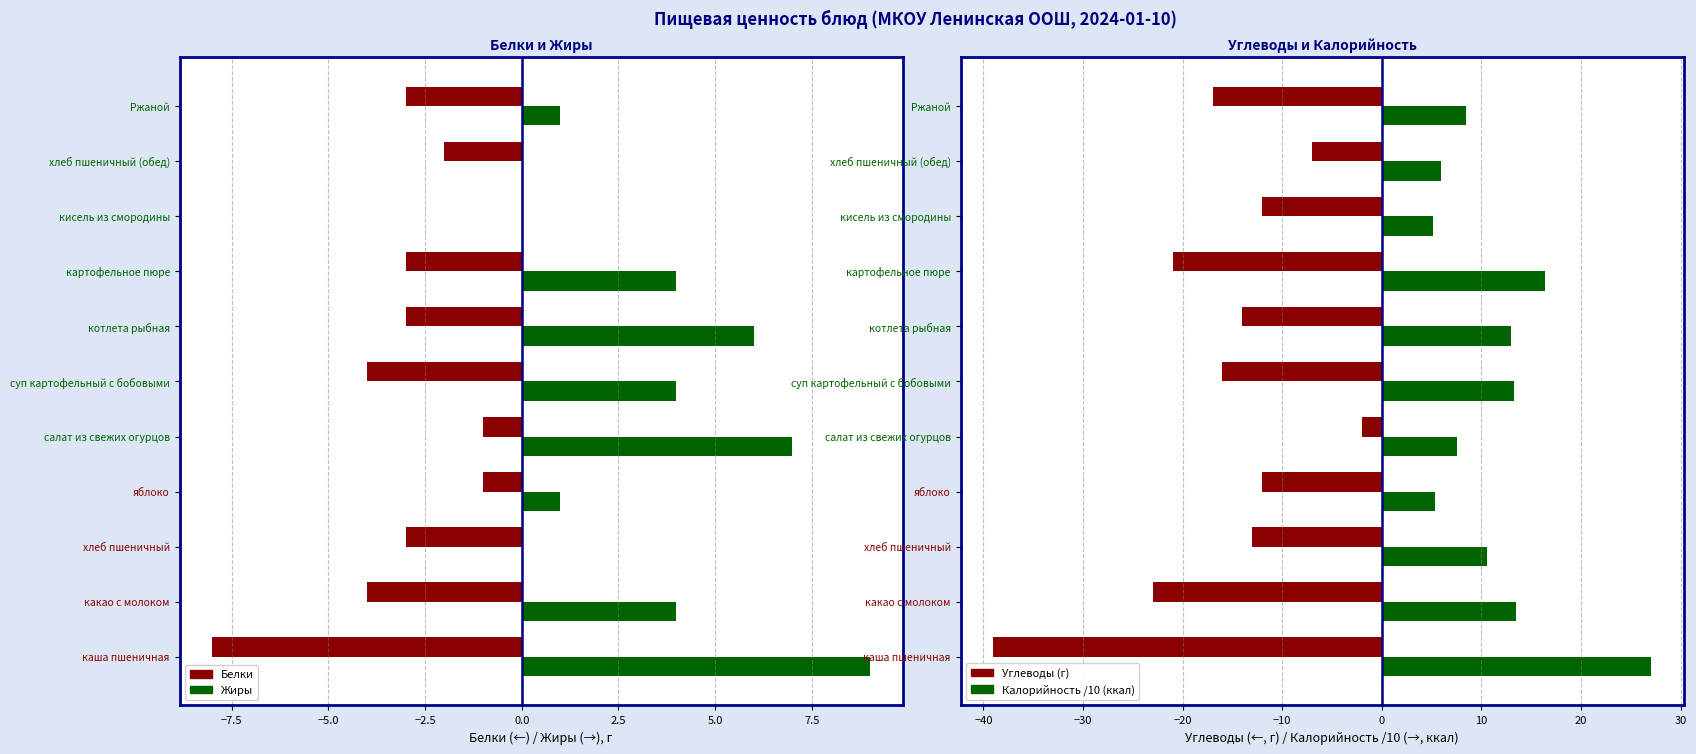

What is the sum of the Углеводы (г) values at Ржаной and хлеб пшеничный (обед)?

-24.0